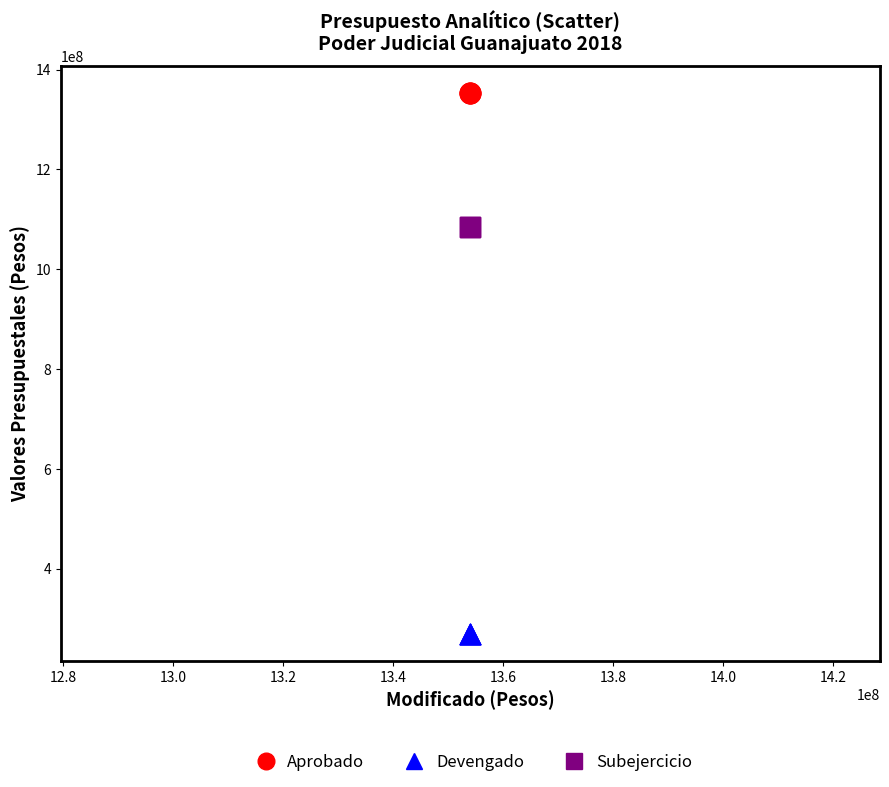

Which series reaches the minimum Y coordinate?

Devengado